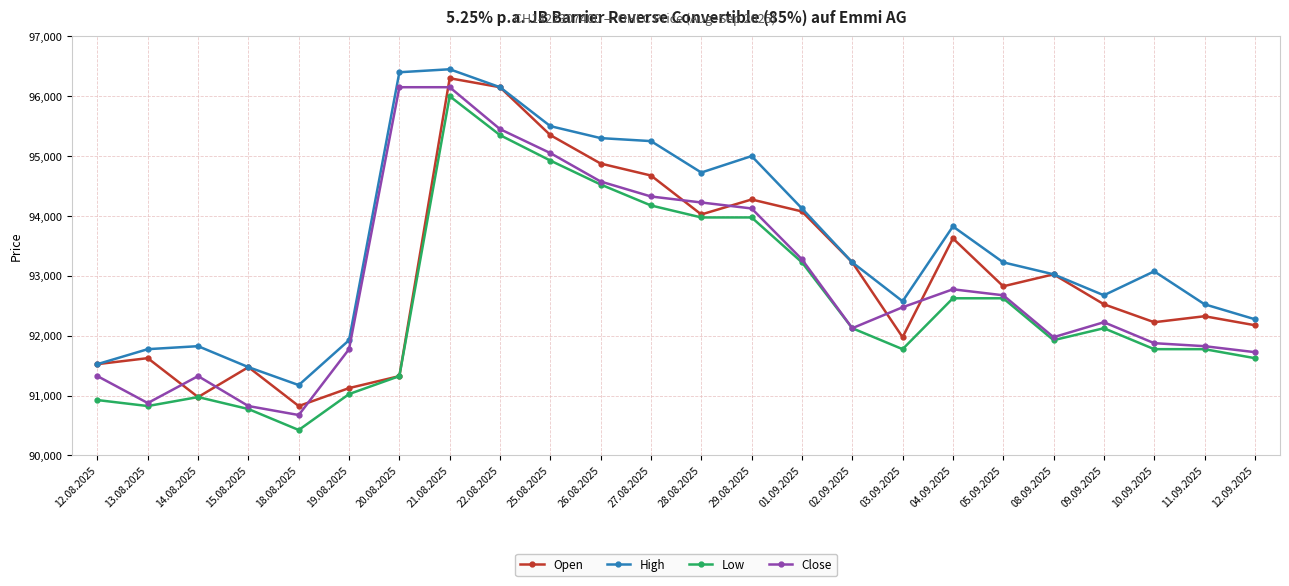

Reading left to right, transcribe all the data shown in this chart.

Open: 91525	91625	90975	91475	90825	91125	91325	96300	96150	95350	94875	94675	94025	94275	94075	93225	91975	93625	92825	93025	92525	92225	92325	92175
High: 91525	91775	91825	91475	91175	91925	96400	96450	96150	95500	95300	95250	94725	95000	94125	93225	92575	93825	93225	93025	92675	93075	92525	92275
Low: 90925	90825	90975	90775	90425	91025	91325	96000	95350	94925	94525	94175	93975	93975	93225	92125	91775	92625	92625	91925	92125	91775	91775	91625
Close: 91325	90875	91325	90825	90675	91775	96150	96150	95450	95050	94575	94325	94225	94125	93275	92125	92475	92775	92675	91975	92225	91875	91825	91725